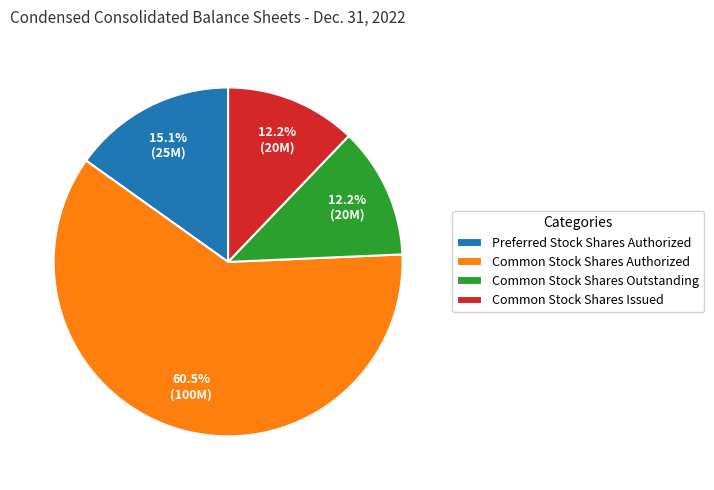

The Common Stock Shares Outstanding slice represents 12% of the pie. True or false?

True